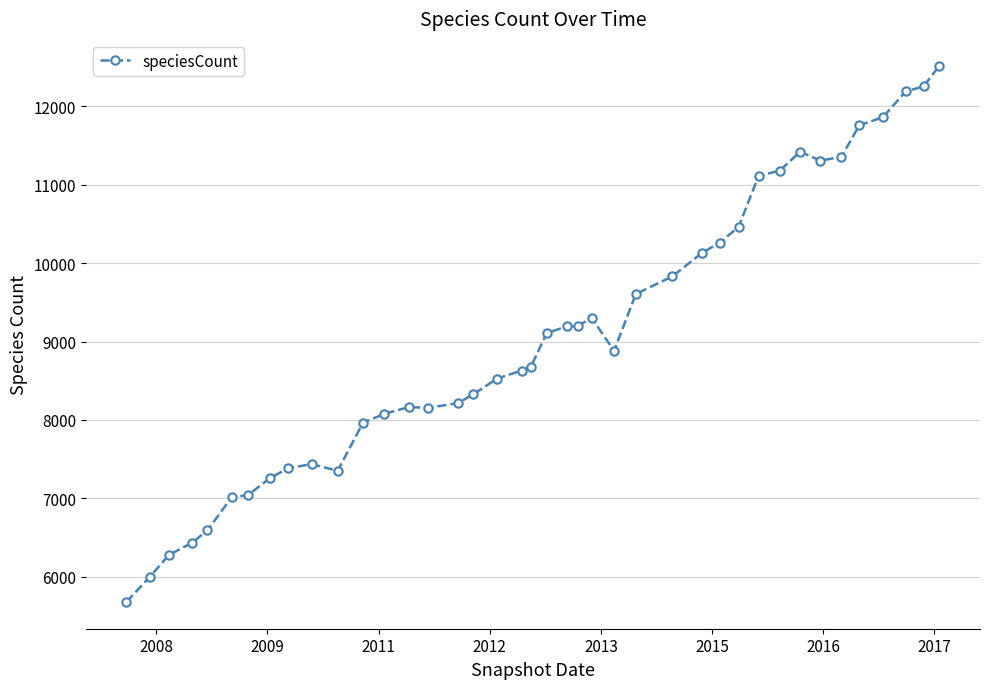

What is the difference between the maximum and minimum values?

6838